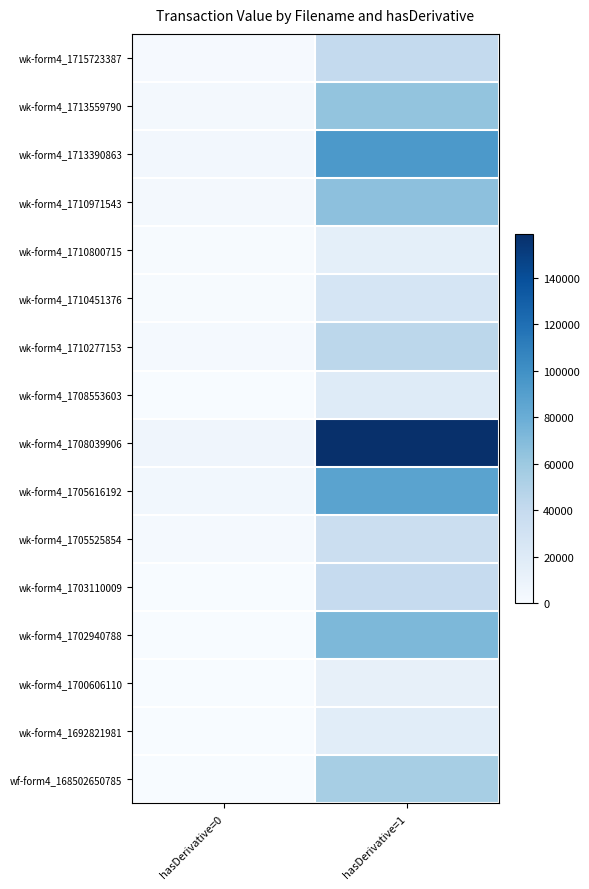

Reading left to right, list all the values displayed in this chart.

wk-form4_1715723387: hasDerivative=0=1629	hasDerivative=1=40794
wk-form4_1713559790: hasDerivative=0=2740	hasDerivative=1=63731
wk-form4_1713390863: hasDerivative=0=4010	hasDerivative=1=93866
wk-form4_1710971543: hasDerivative=0=3016	hasDerivative=1=66316
wk-form4_1710800715: hasDerivative=0=655	hasDerivative=1=14747
wk-form4_1710451376: hasDerivative=0=1193	hasDerivative=1=26742
wk-form4_1710277153: hasDerivative=0=1886	hasDerivative=1=44283
wk-form4_1708553603: hasDerivative=0=0	hasDerivative=1=19591
wk-form4_1708039906: hasDerivative=0=6750	hasDerivative=1=158949
wk-form4_1705616192: hasDerivative=0=4790	hasDerivative=1=87288
wk-form4_1705525854: hasDerivative=0=1960	hasDerivative=1=35710
wk-form4_1703110009: hasDerivative=0=0	hasDerivative=1=39319
wk-form4_1702940788: hasDerivative=0=0	hasDerivative=1=72385
wk-form4_1700606110: hasDerivative=0=0	hasDerivative=1=13017
wk-form4_1692821981: hasDerivative=0=0	hasDerivative=1=16869
wf-form4_168502650785: hasDerivative=0=0	hasDerivative=1=54847